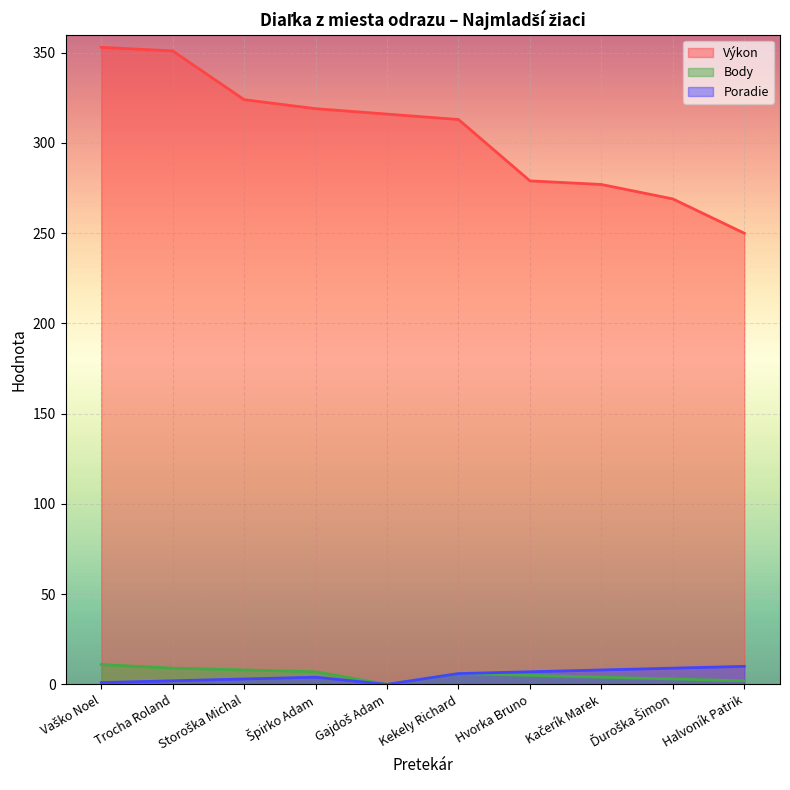

At how many categories does at least one series exceed 80?

10